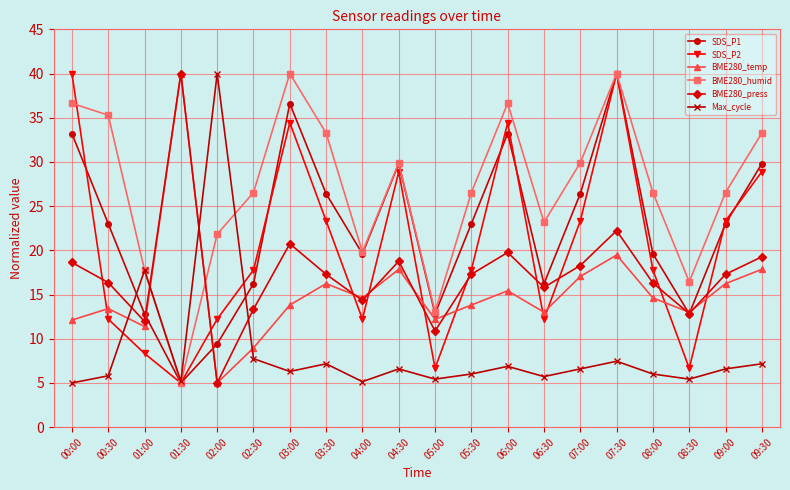

What is the difference between the maximum and minimum values in the SDS_P2 series?

35.0